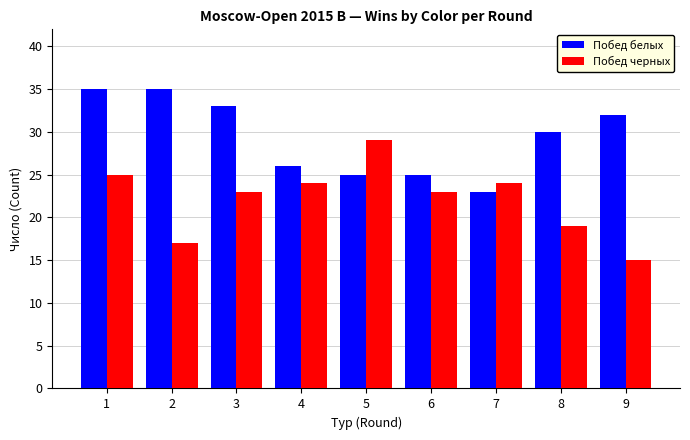

How many bars are there in total?

18